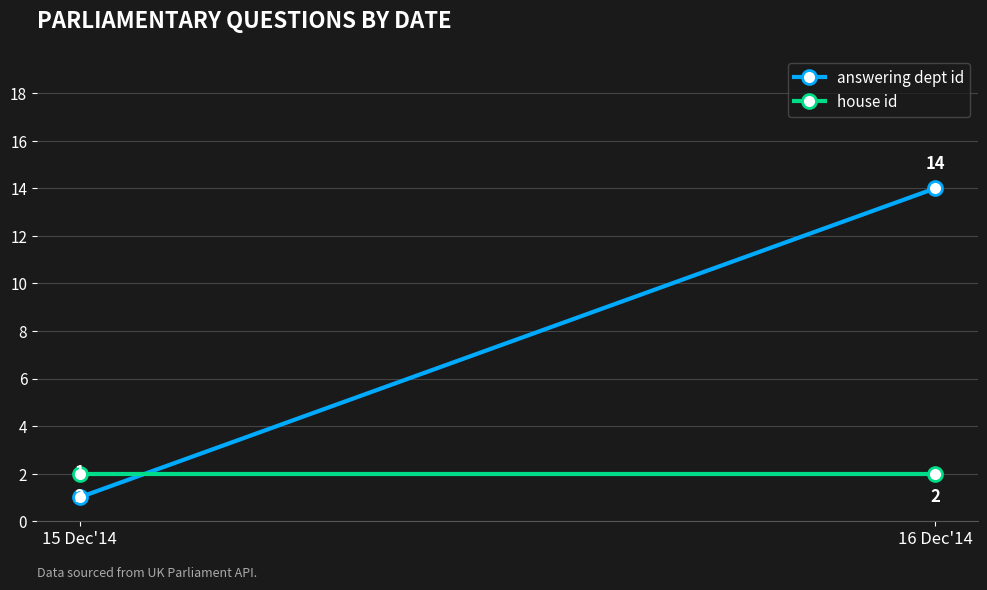

True or false: house id has a value of 3 at 16 Dec'14.

False